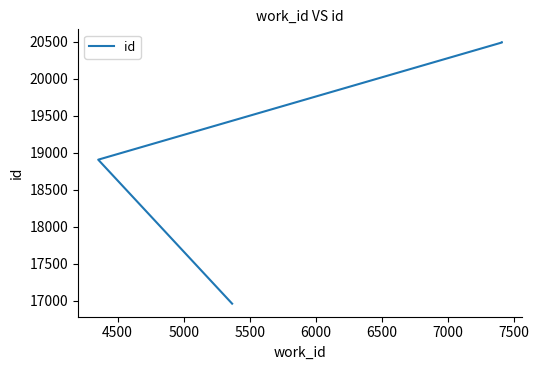

True or false: the data shows 4868 at 5000.

False